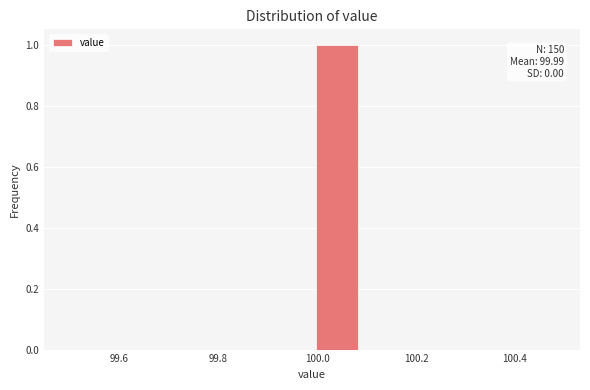

Which range on the x-axis has the tallest bar?

99.99 to 100.09